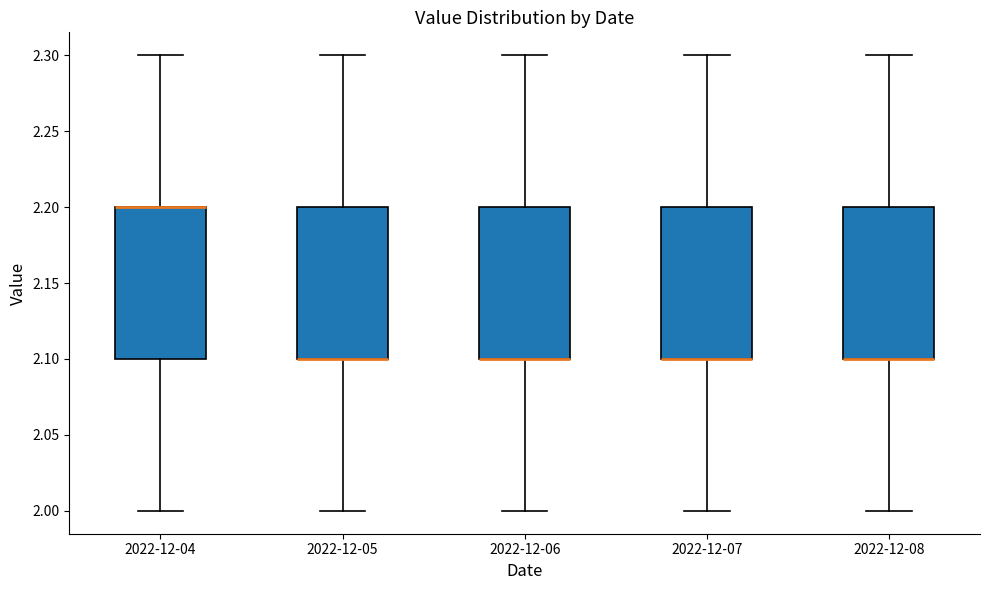

Where does the lower whisker of the box for 2022-12-08 end on the y-axis? The values are not printed on the chart, so give them approximately, as read against the axis.

2.0